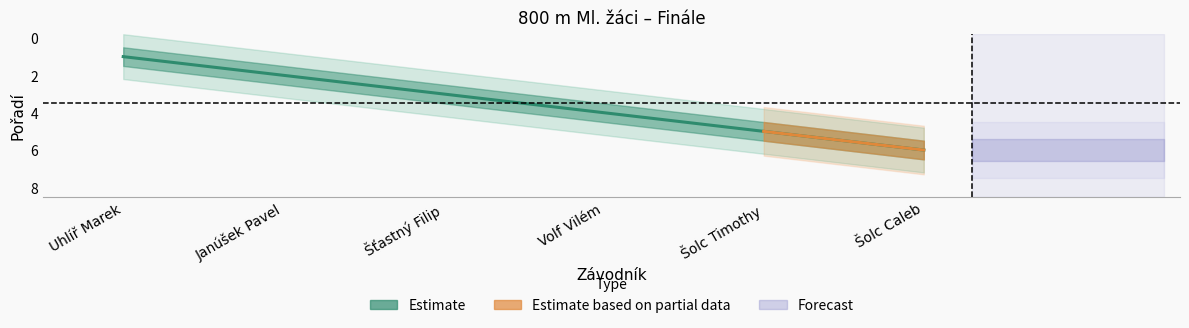

True or false: the data shows 2 at Uhlíř Marek.

False